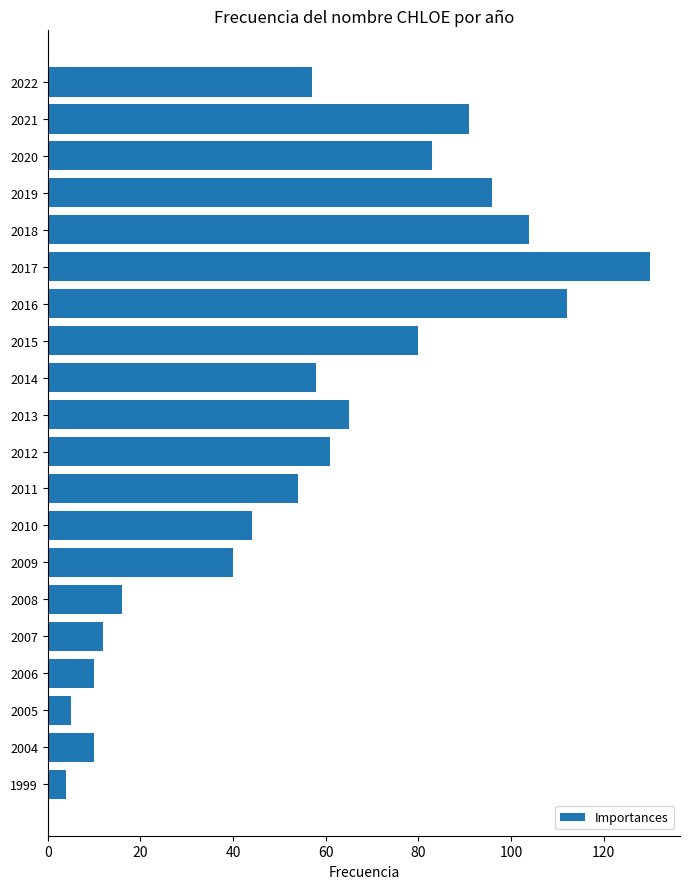

Between 2012 and 2017, which is larger?

2017